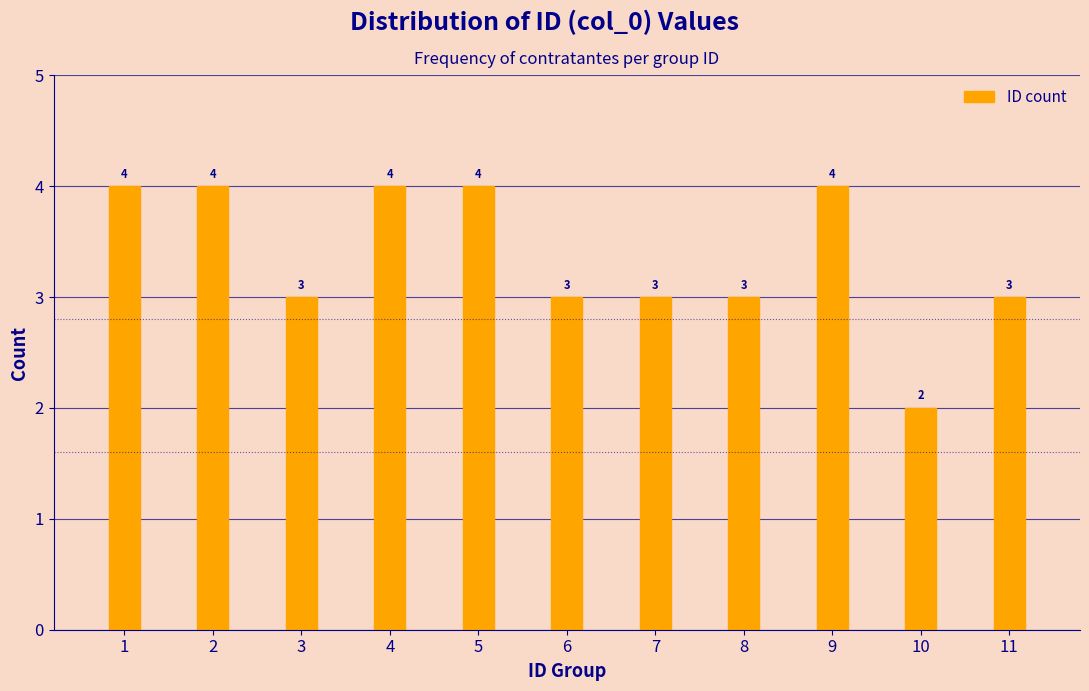

Reading right to left, transcribe all the data shown in this chart.

11=3	10=2	9=4	8=3	7=3	6=3	5=4	4=4	3=3	2=4	1=4